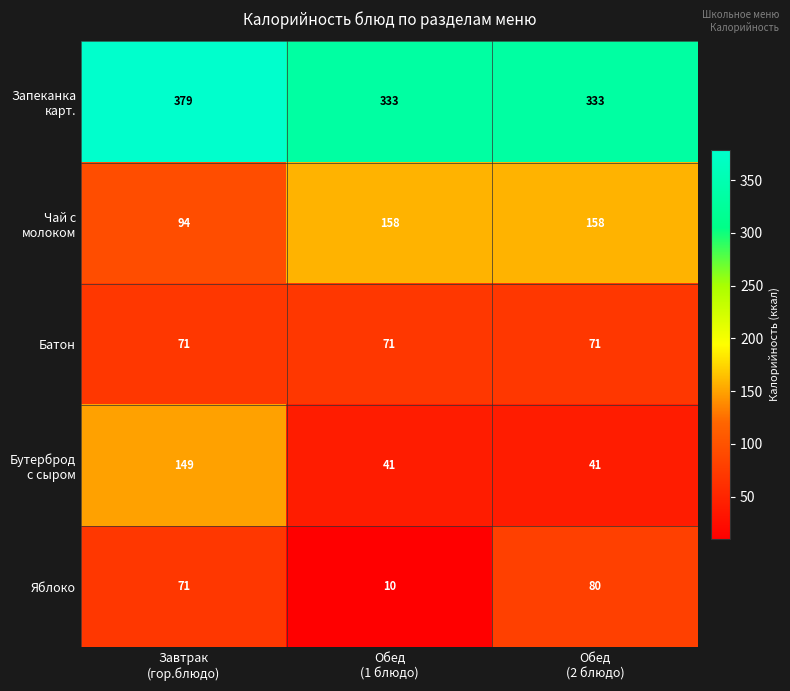

At how many categories does at least one series exceed 281?

3